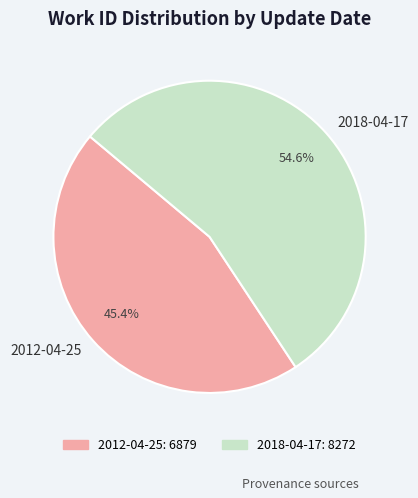

Does 2018-04-17 account for over 50% of the chart?

Yes